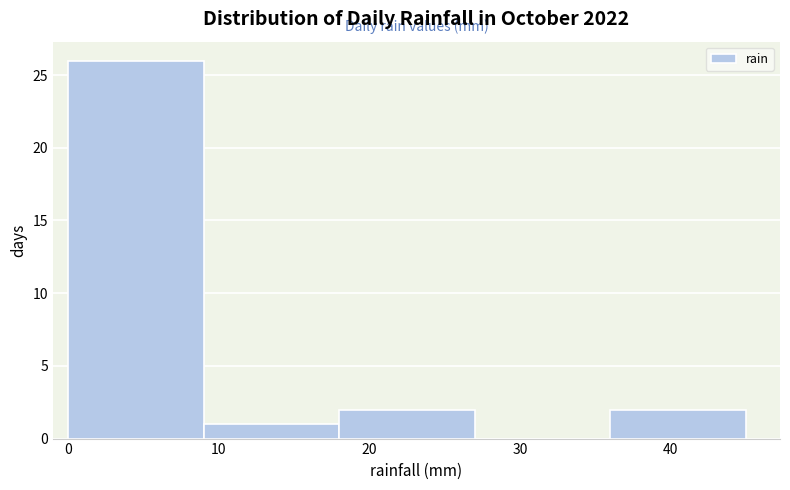

Over which range of the x-axis is the bar tallest?

0 to 9